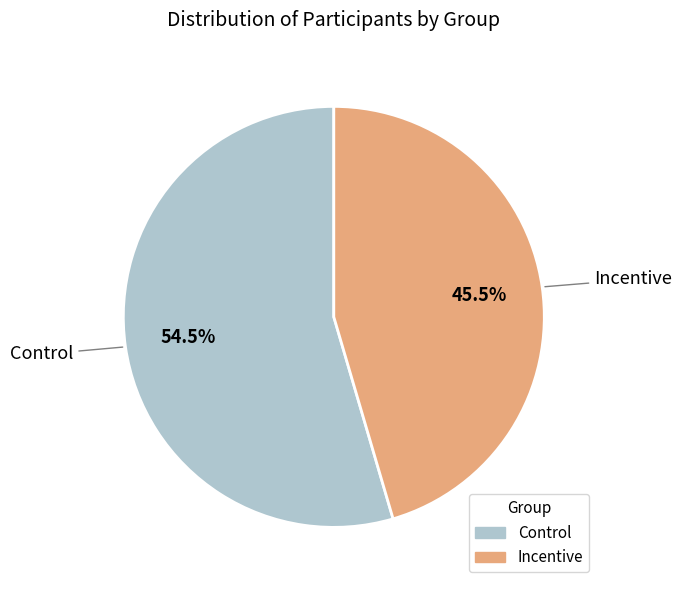

Do Incentive and Control together represent more than half of the pie?

Yes